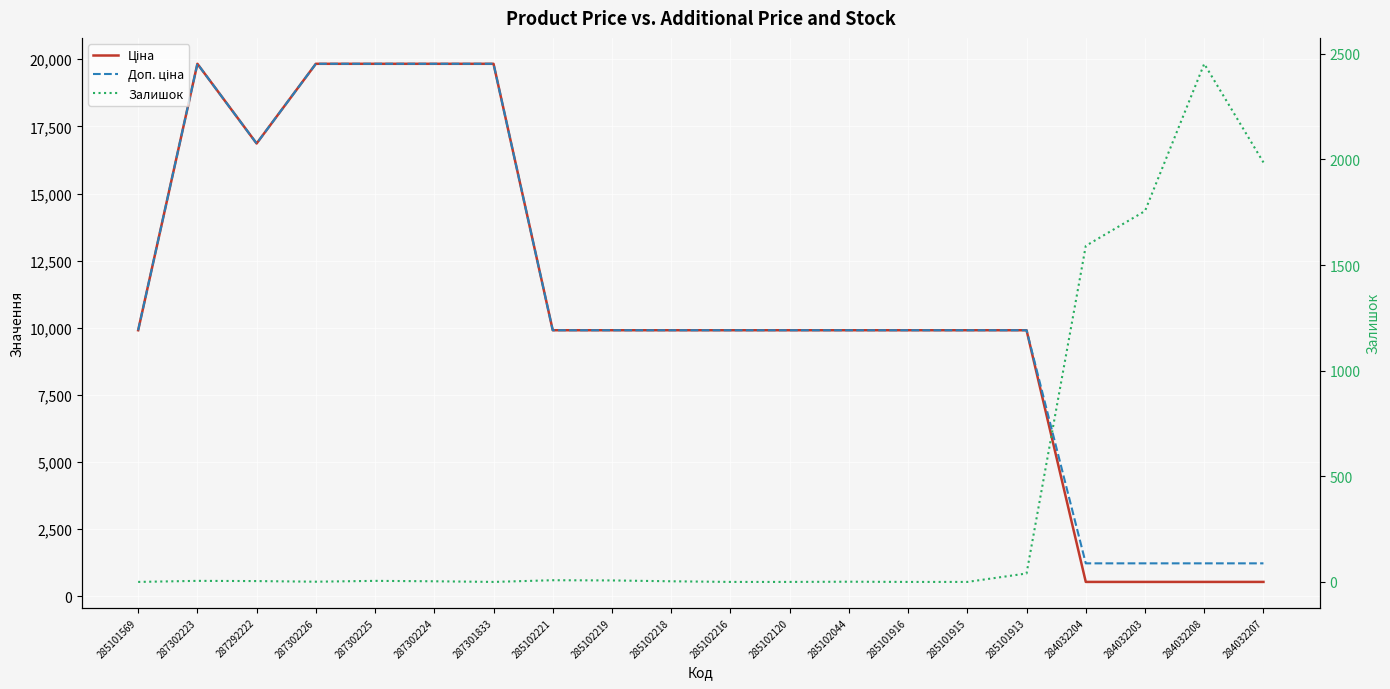

List the labels in order of Ціна value, smallest first.

284032204, 284032203, 284032208, 284032207, 285101569, 285102221, 285102219, 285102218, 285102216, 285102120, 285102044, 285101916, 285101915, 285101913, 287292222, 287302223, 287302226, 287302225, 287302224, 287301833